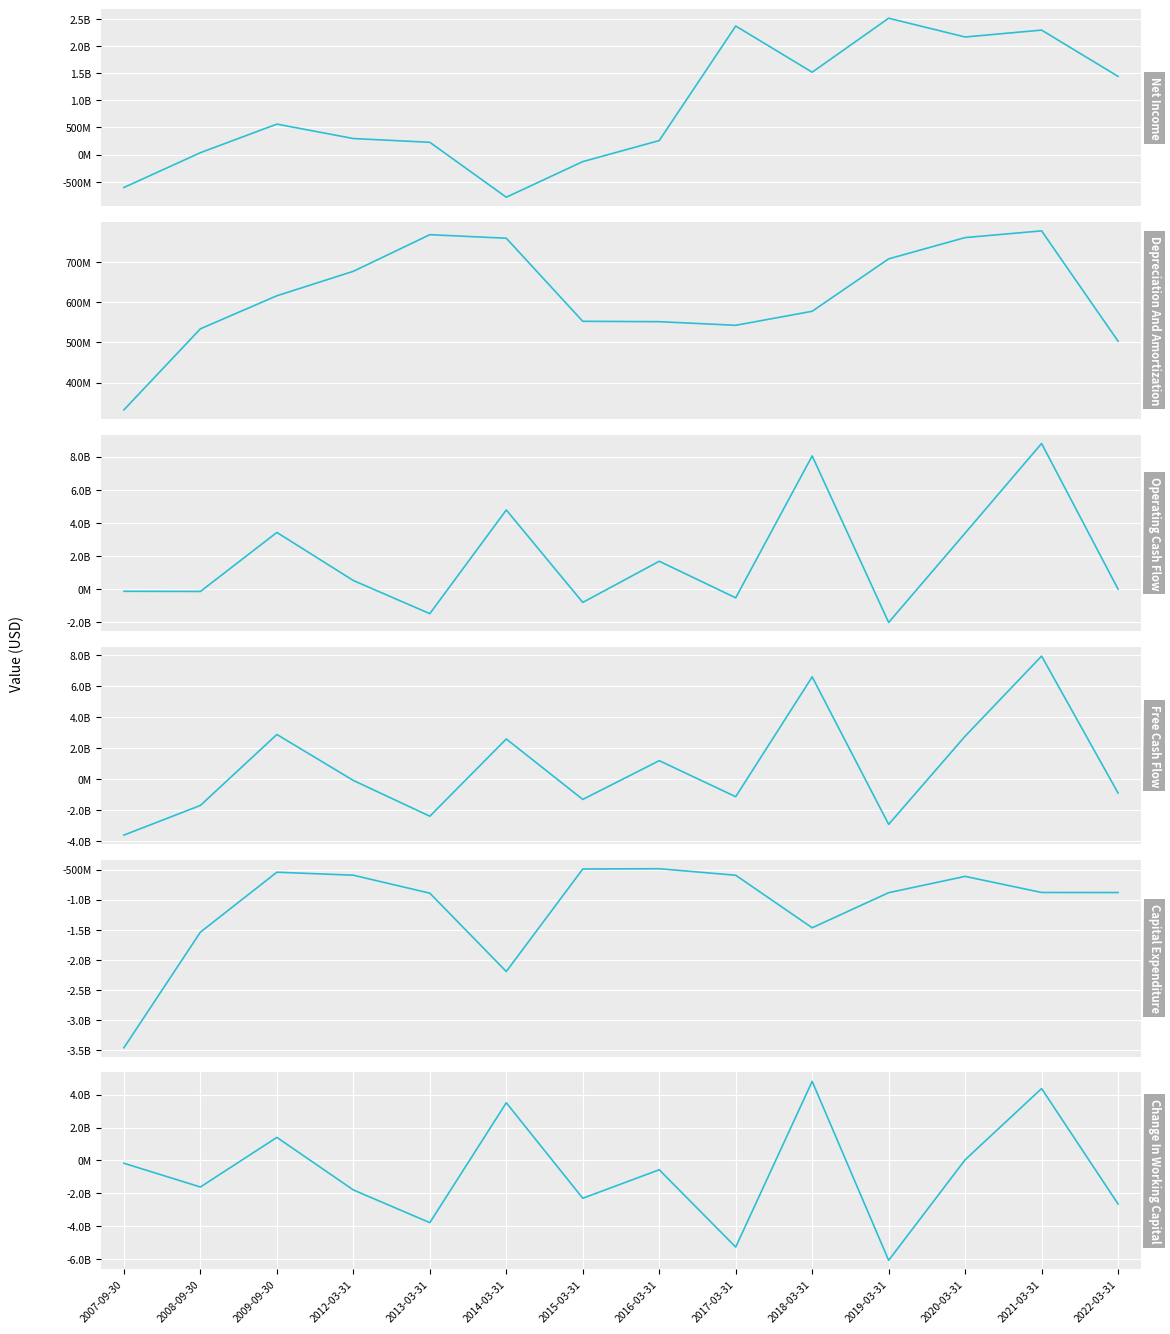

Which series has the widest spread of values?

Free Cash Flow